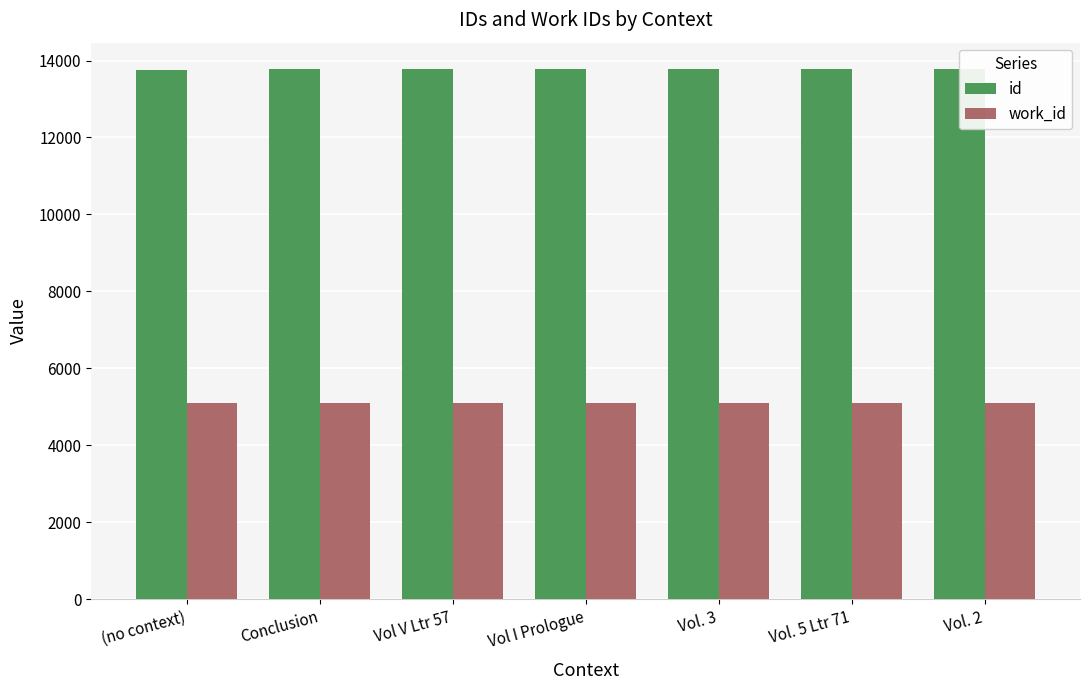

What is the approximate value of work_id at Vol. 2?

5094